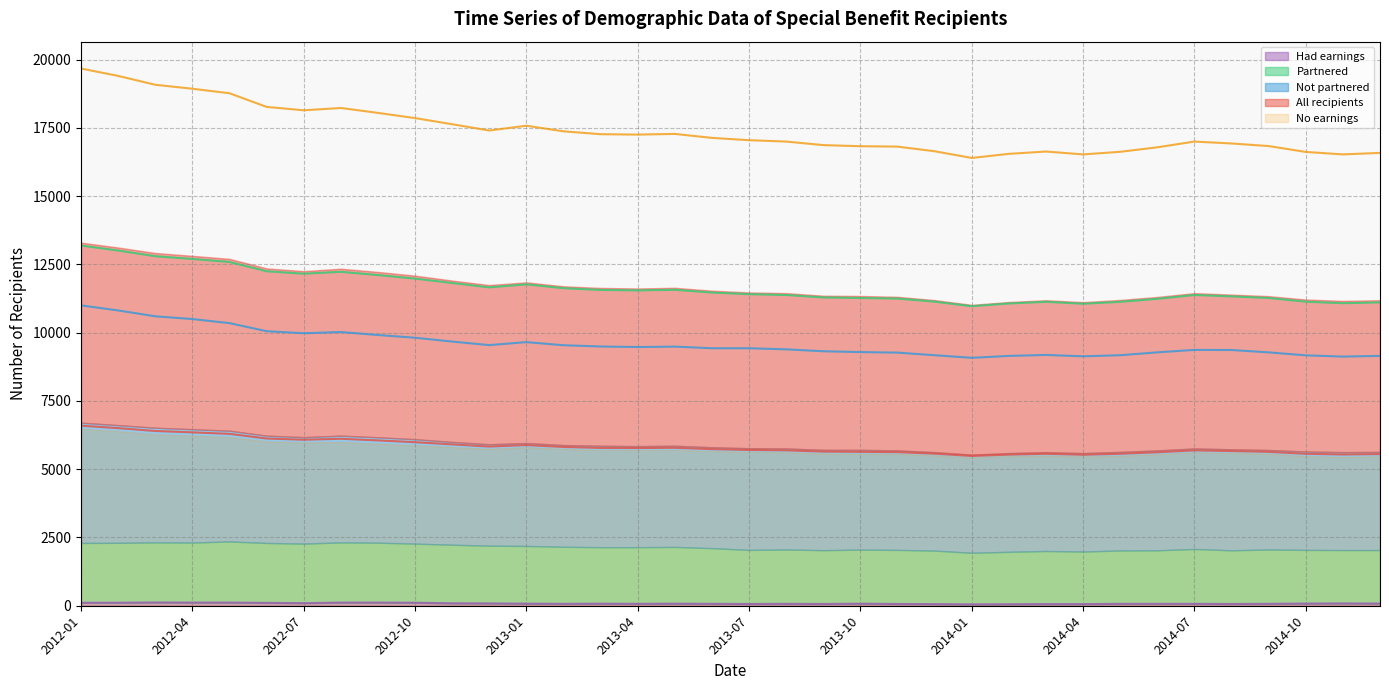

The All recipients series shows 5625 at 2013-11. True or false?

True